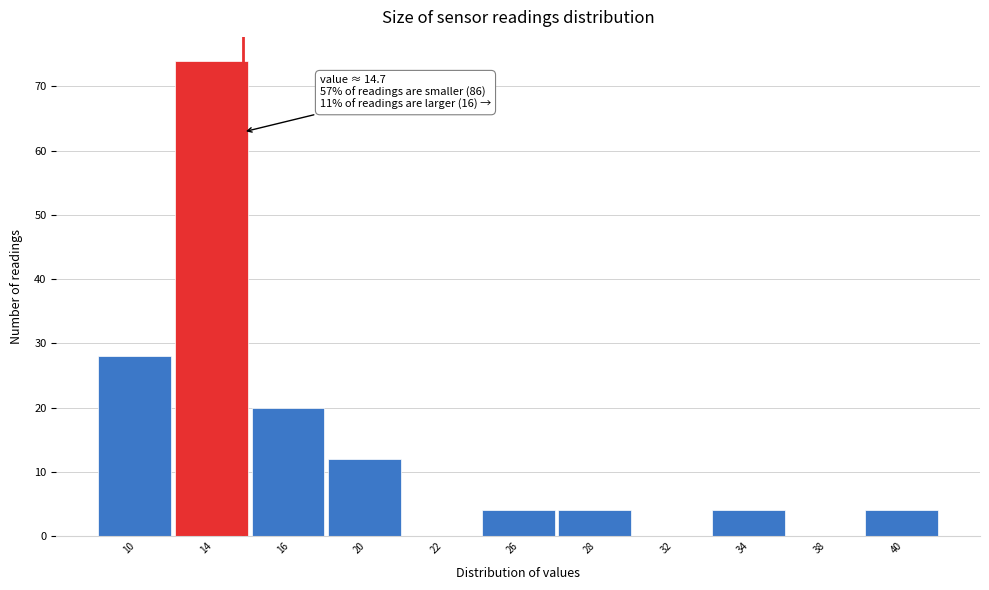

Reading right to left, transcribe all the data shown in this chart.

40=4	38=0	34=4	32=0	28=4	26=4	22=0	20=12	16=20	14=74	10=28